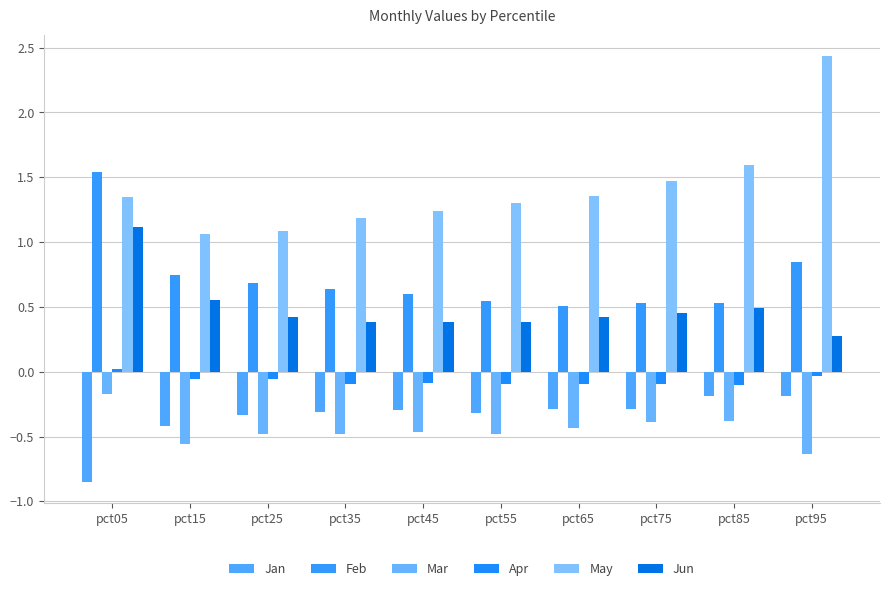

Reading right to left, list all the values displayed in this chart.

Jan: pct95=-0.2	pct85=-0.2	pct75=-0.3	pct65=-0.3	pct55=-0.3	pct45=-0.3	pct35=-0.3	pct25=-0.3	pct15=-0.4	pct05=-0.8
Feb: pct95=0.8	pct85=0.5	pct75=0.5	pct65=0.5	pct55=0.5	pct45=0.6	pct35=0.6	pct25=0.7	pct15=0.7	pct05=1.5
Mar: pct95=-0.6	pct85=-0.4	pct75=-0.4	pct65=-0.4	pct55=-0.5	pct45=-0.5	pct35=-0.5	pct25=-0.5	pct15=-0.6	pct05=-0.2
Apr: pct95=-0.0	pct85=-0.1	pct75=-0.1	pct65=-0.1	pct55=-0.1	pct45=-0.1	pct35=-0.1	pct25=-0.1	pct15=-0.1	pct05=0.0
May: pct95=2.4	pct85=1.6	pct75=1.5	pct65=1.4	pct55=1.3	pct45=1.2	pct35=1.2	pct25=1.1	pct15=1.1	pct05=1.3
Jun: pct95=0.3	pct85=0.5	pct75=0.5	pct65=0.4	pct55=0.4	pct45=0.4	pct35=0.4	pct25=0.4	pct15=0.6	pct05=1.1